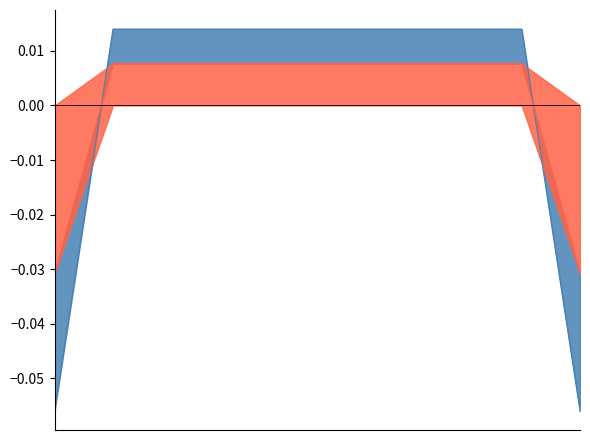

Which label corresponds to the smallest value in the chart?

176